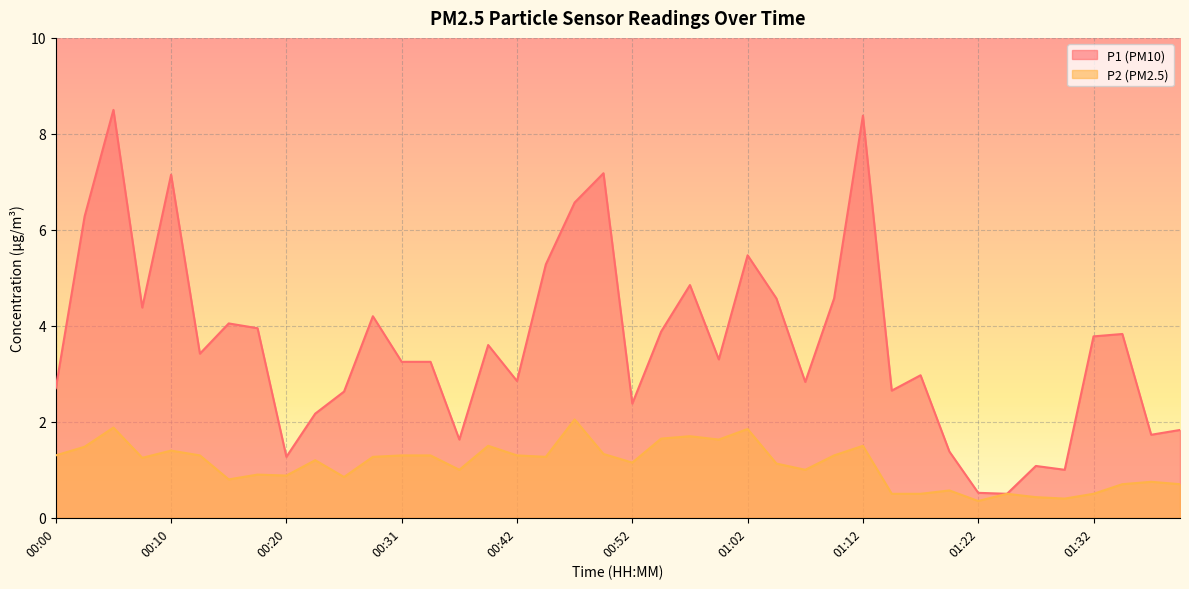

List the labels in order of P1 value, largest first.

00:05, 01:12, 00:49, 00:10, 00:47, 00:02, 01:02, 00:44, 00:57, 01:04, 01:09, 00:07, 00:28, 00:15, 00:17, 00:54, 01:34, 01:32, 00:39, 00:12, 00:59, 00:31, 00:34, 01:17, 00:42, 01:07, 00:00, 01:15, 00:25, 00:52, 00:23, 01:39, 01:37, 00:36, 01:19, 00:20, 01:27, 01:29, 01:22, 01:24